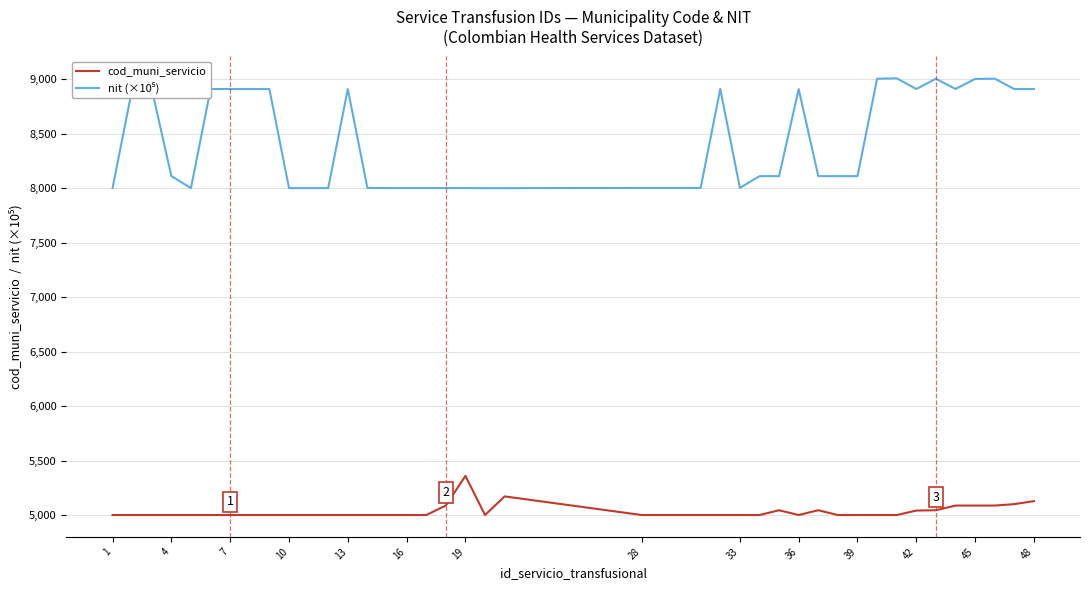

What is the sum of all cod_muni_servicio values?

201319.0